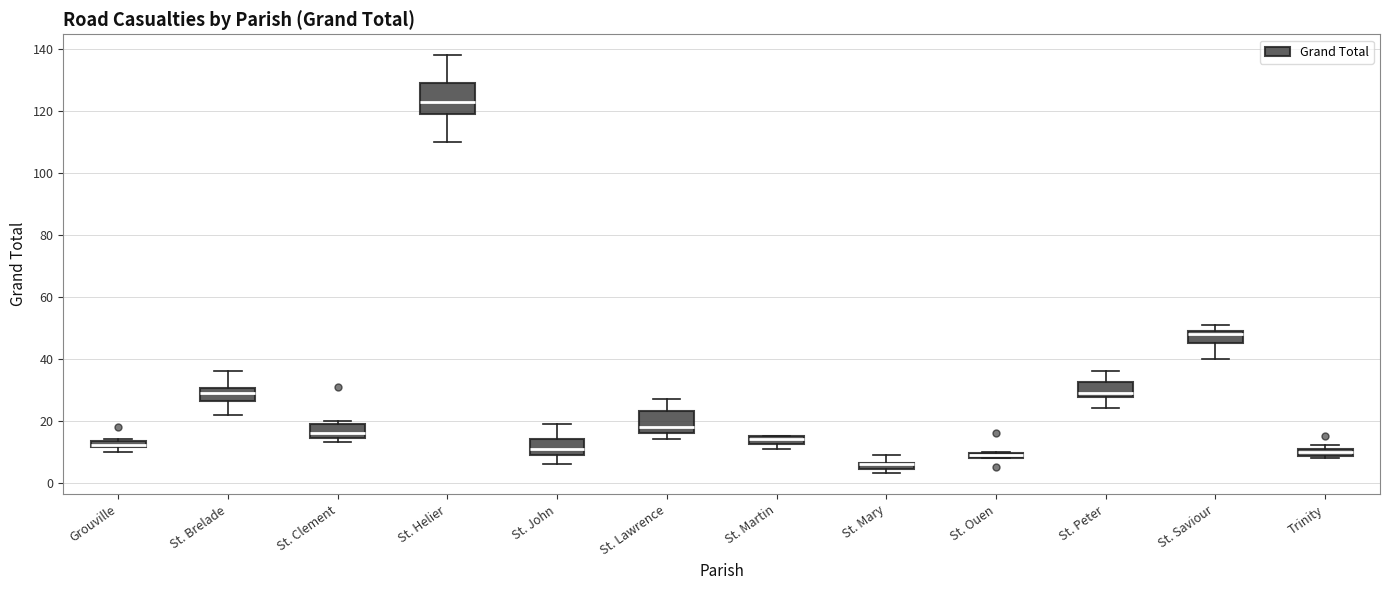

Where is the lower edge of the box for St. Ouen on the y-axis? The values are not printed on the chart, so give them approximately, as read against the axis.

8